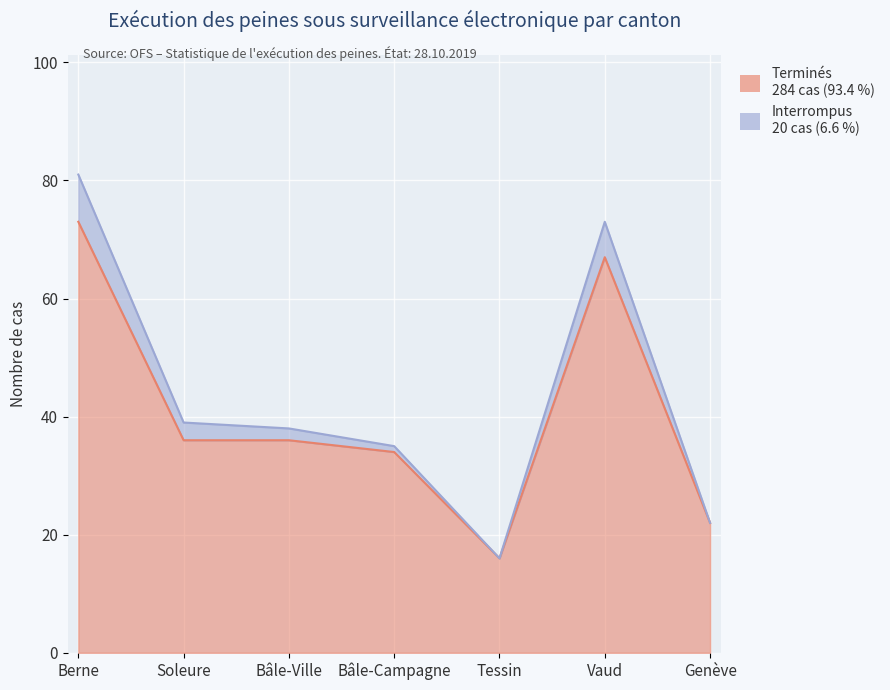

What is the value of the Terminés point at the 3rd from the left?

36